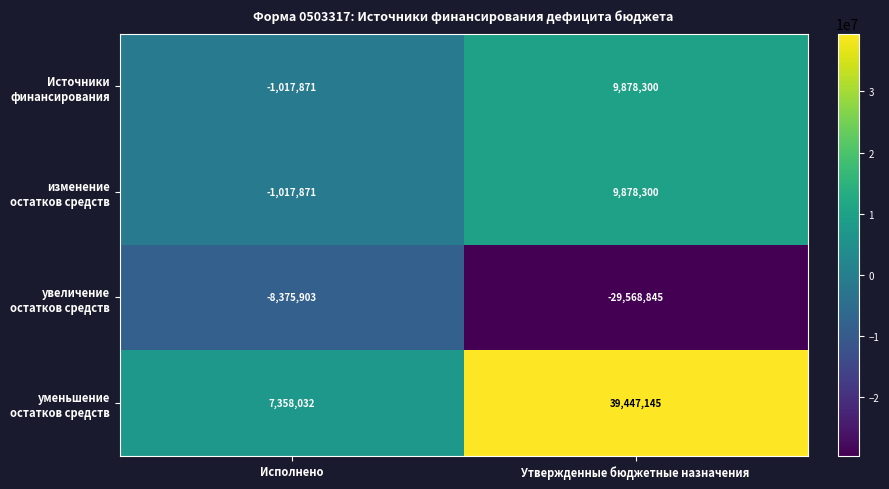

At which category is the sum across all series the highest?

Утвержденные бюджетные назначения